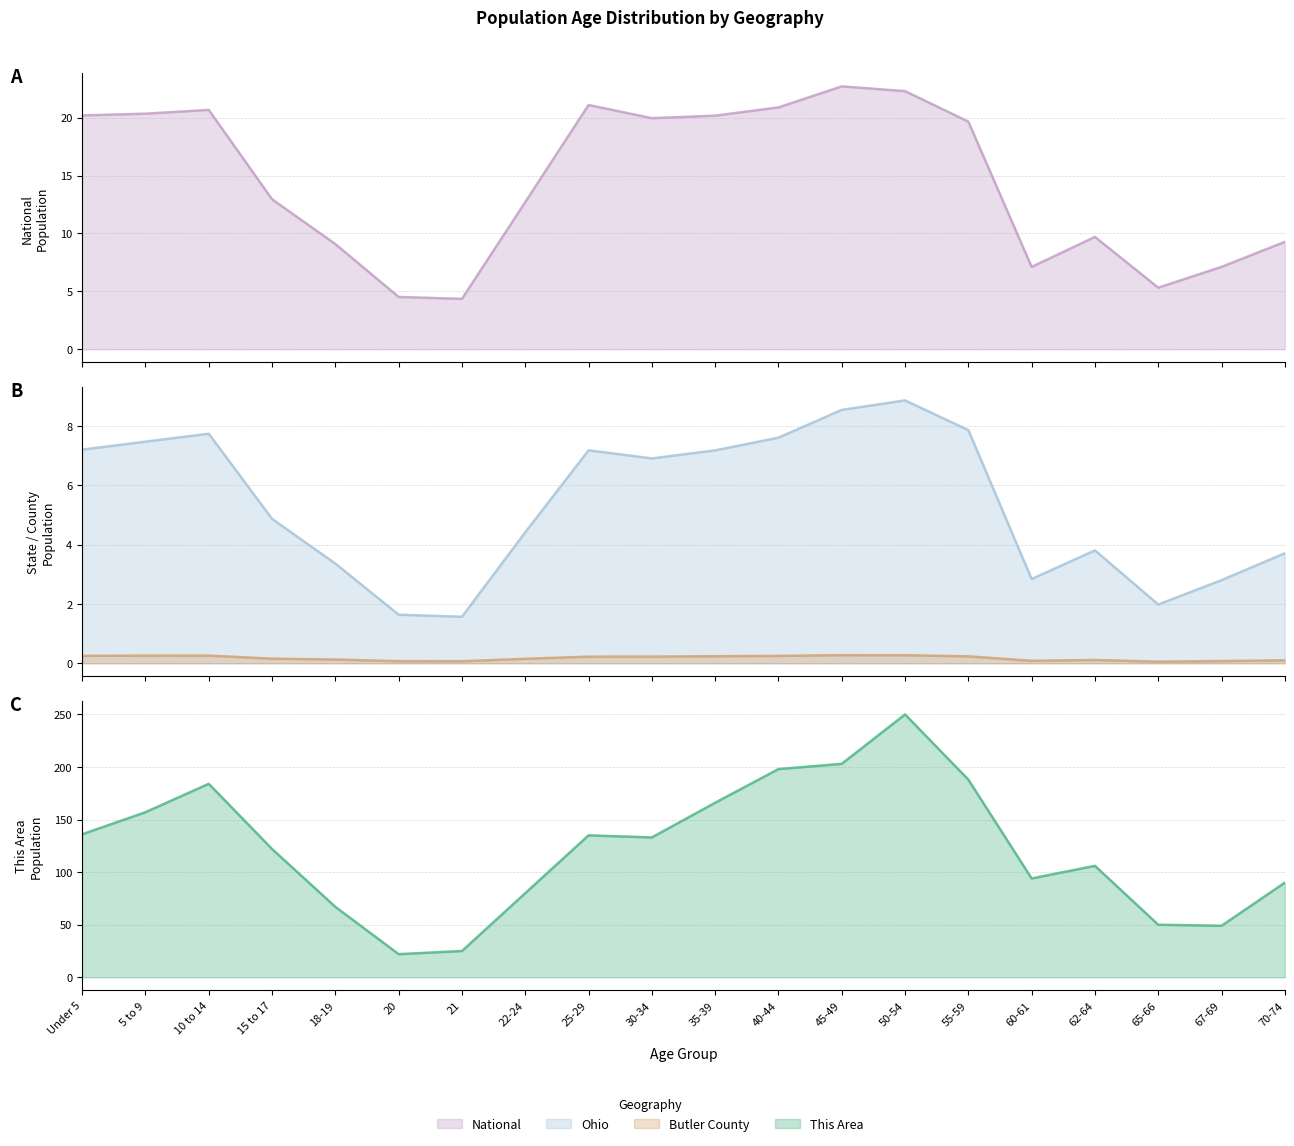

How many lines are shown in the chart?

4